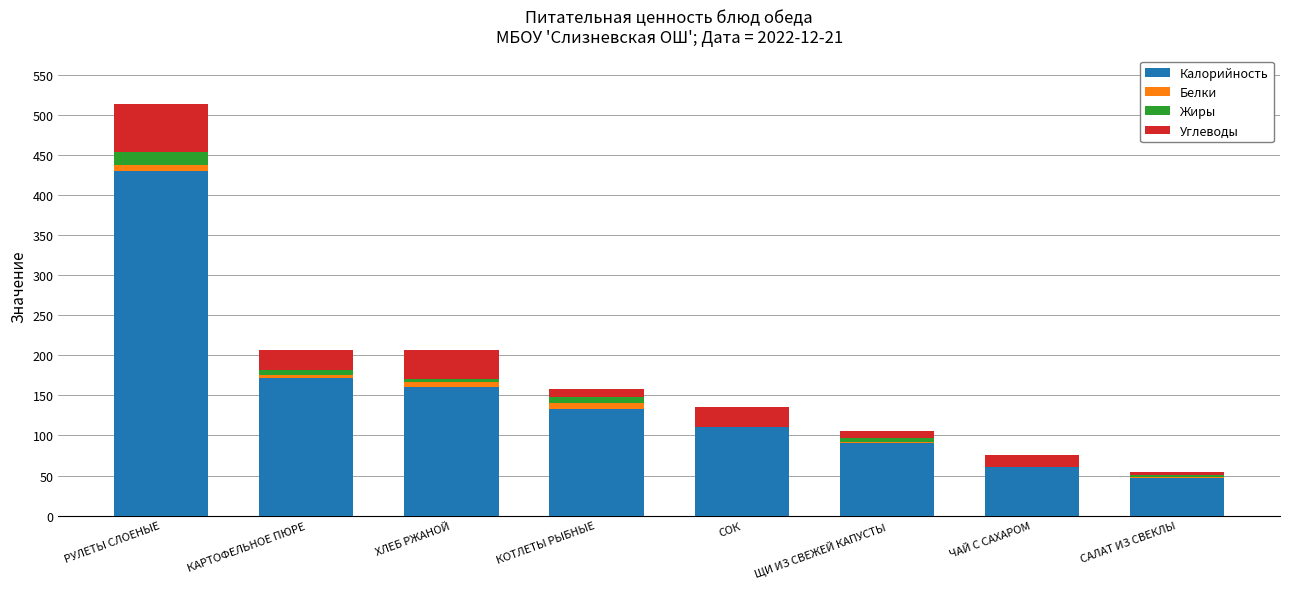

What is the sum of all Калорийность values?

1204